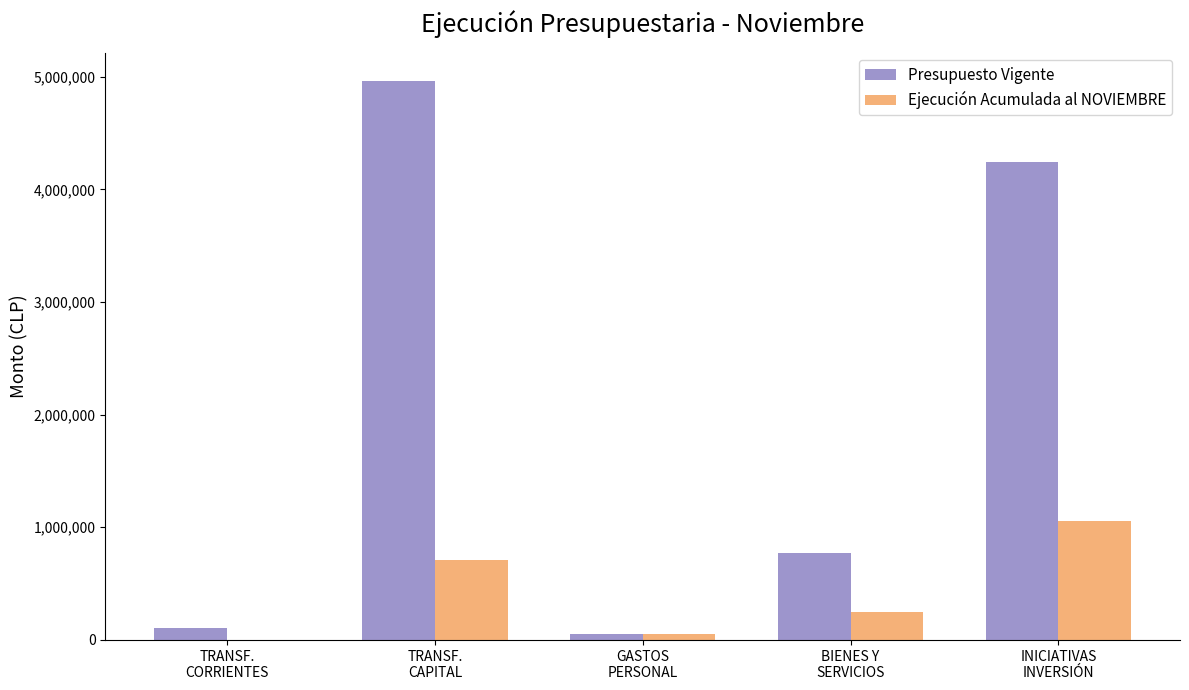

What is the sum of all Ejecución Acumulada al NOVIEMBRE values?

2059002